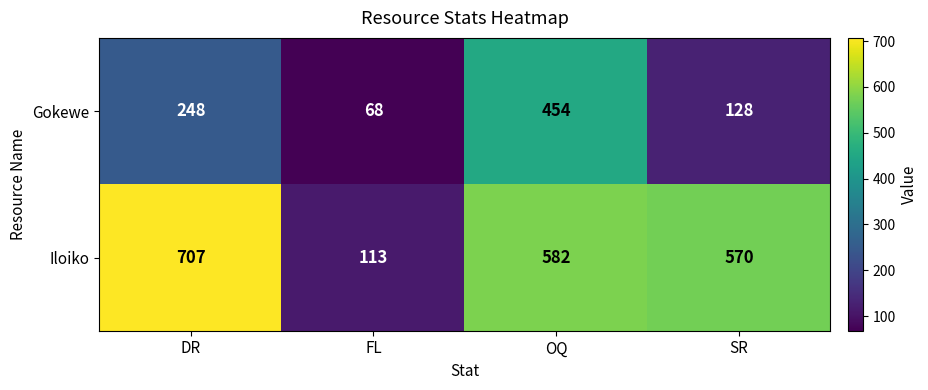

Read the Gokewe value at SR, to the nearest 5.

130